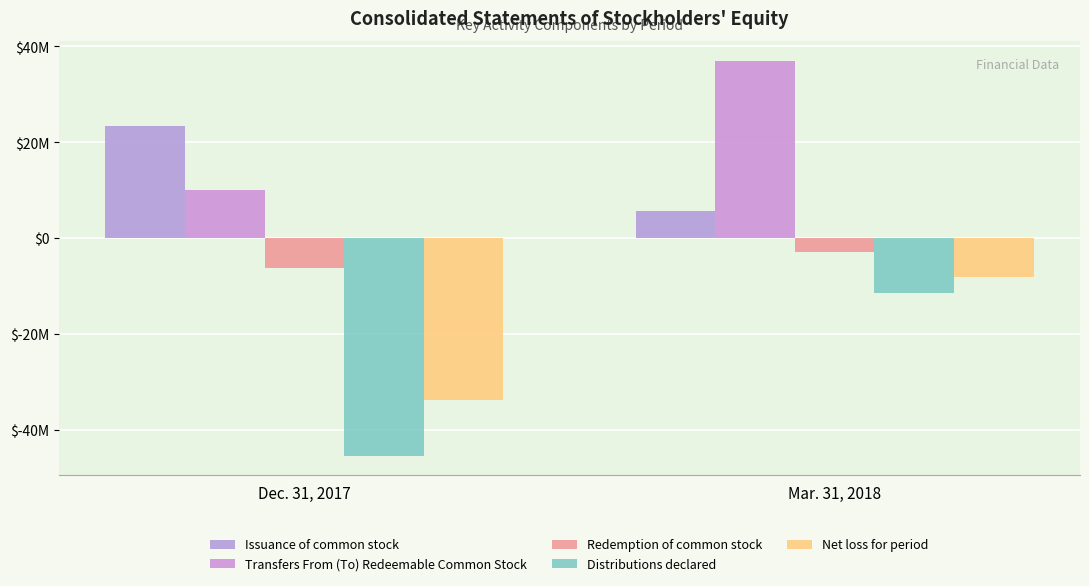

Where is Net loss for period nearest to the value -20820967?

Mar. 31, 2018